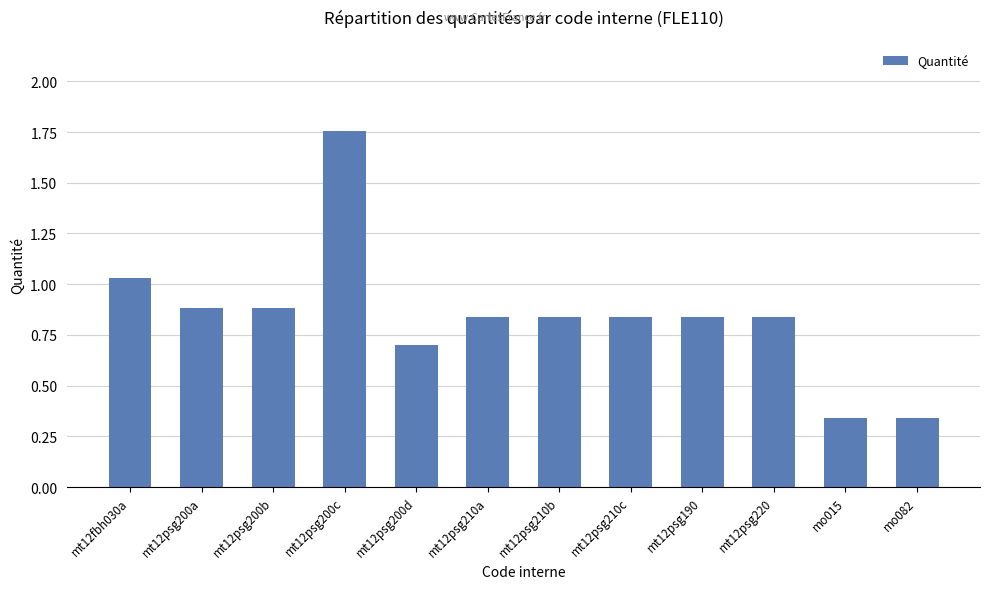

True or false: the data shows 1.5 at mt12fbh030a.

False